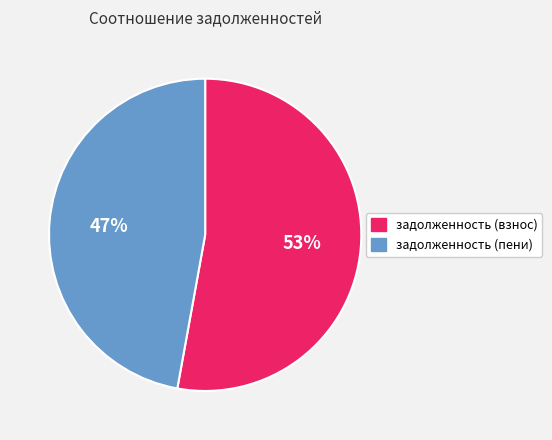

To the nearest percent, what is the average slice percentage?

50%